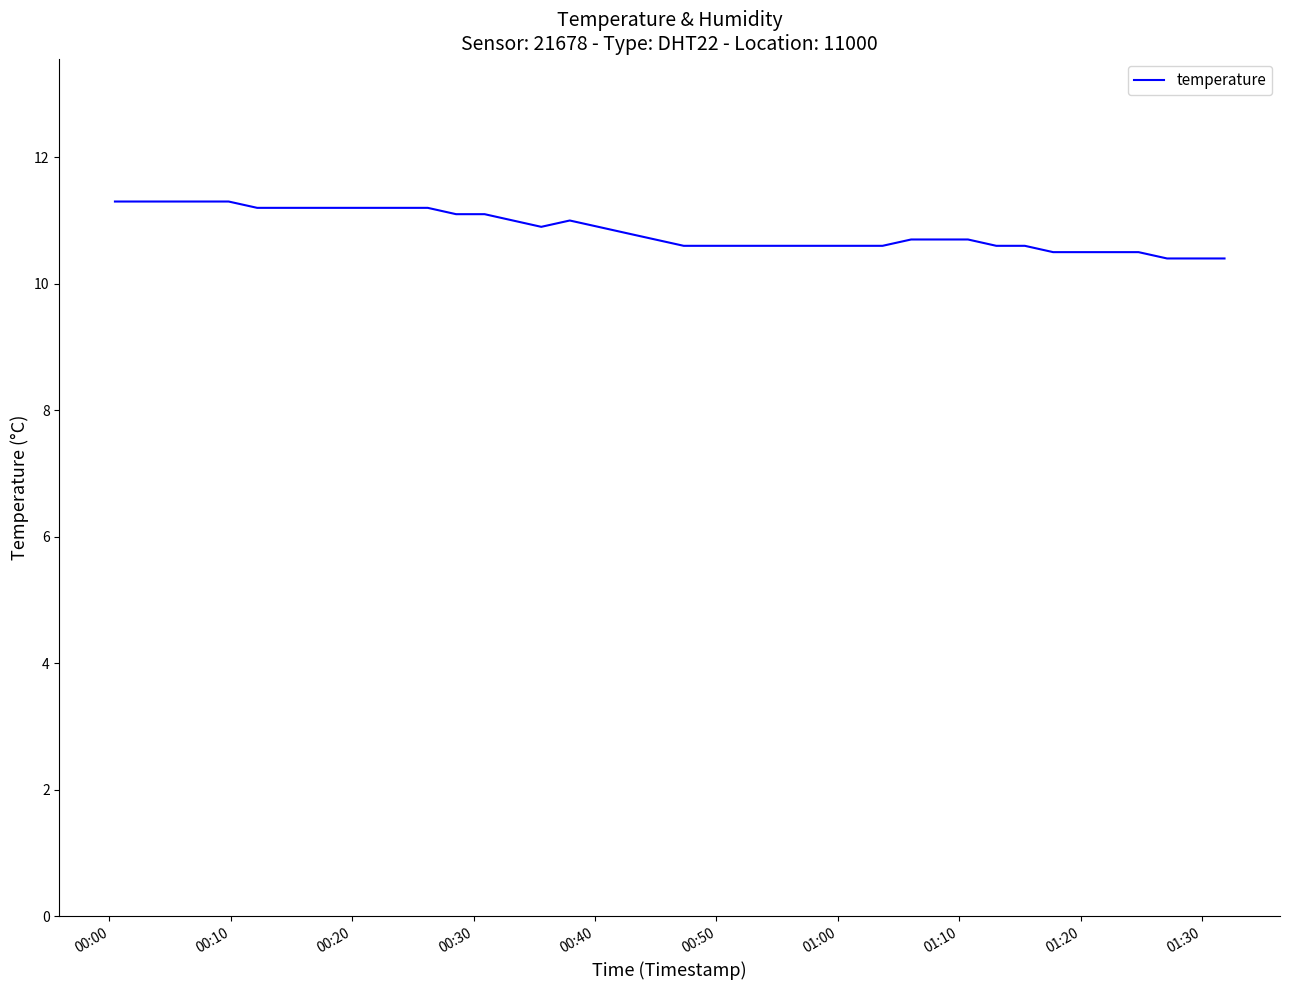

Count the values in the range 10 to 11.

26